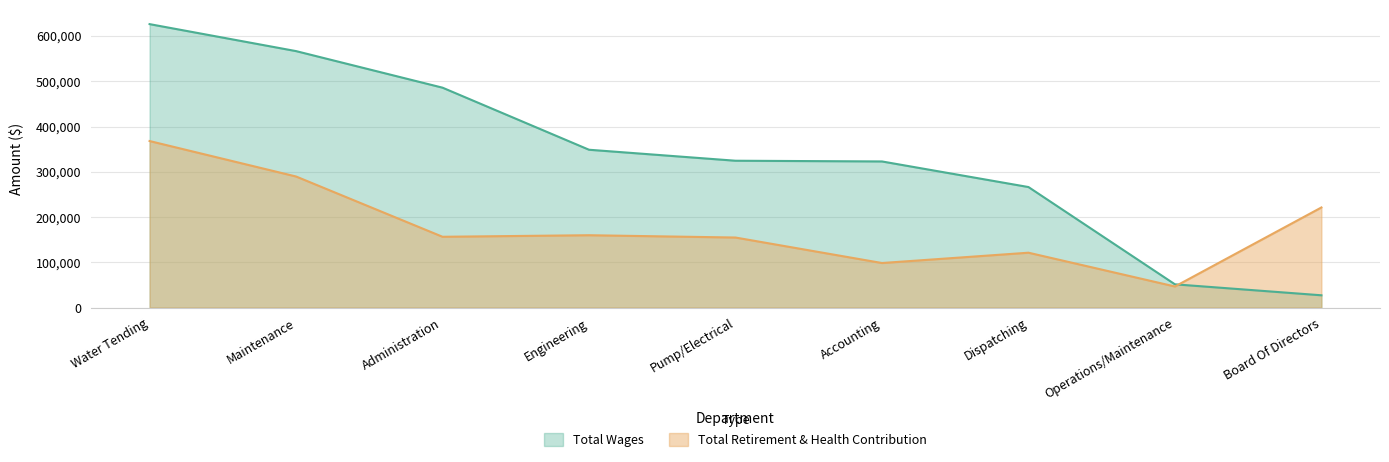

Between which two adjacent categories do Total Wages and Total Retirement & Health Contribution first intersect?

Operations/Maintenance and Board Of Directors